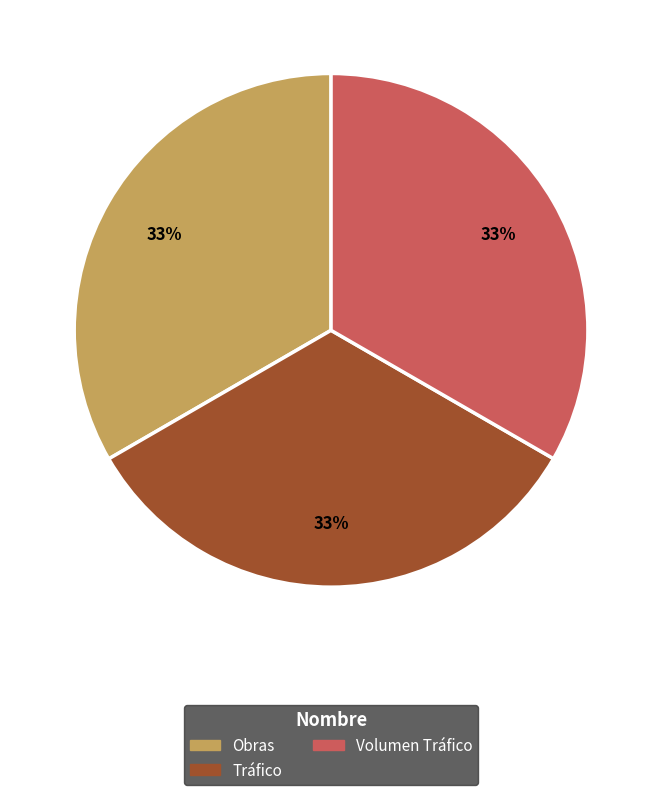

To the nearest percent, what is the combined percentage of Tráfico and Obras?

67%